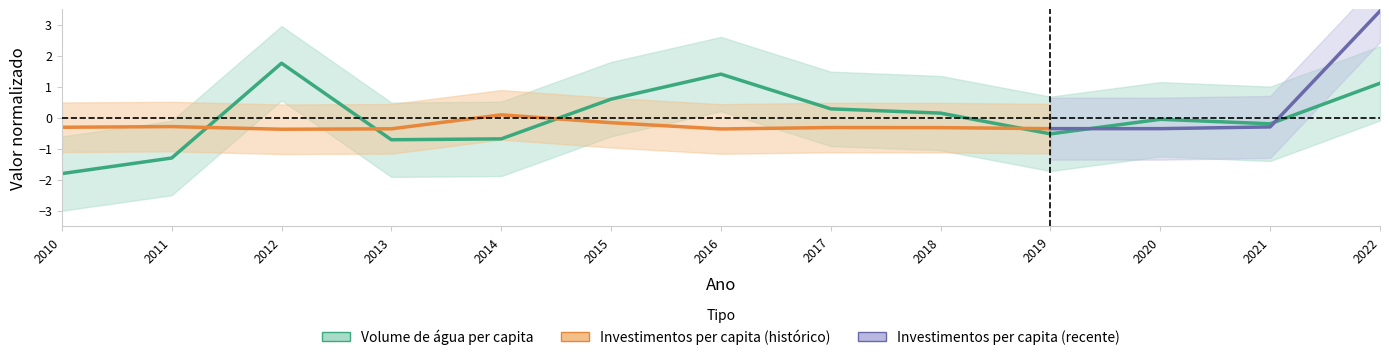

Is this an area chart (filled region under the line)?

No